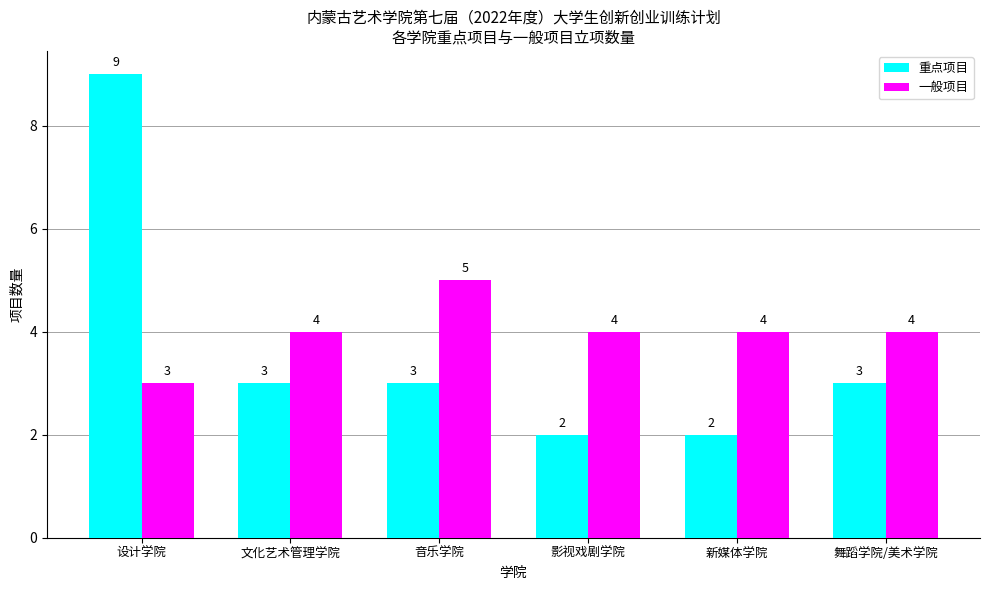

Which series changed the most between 音乐学院 and 舞蹈学院/美术学院?

一般项目